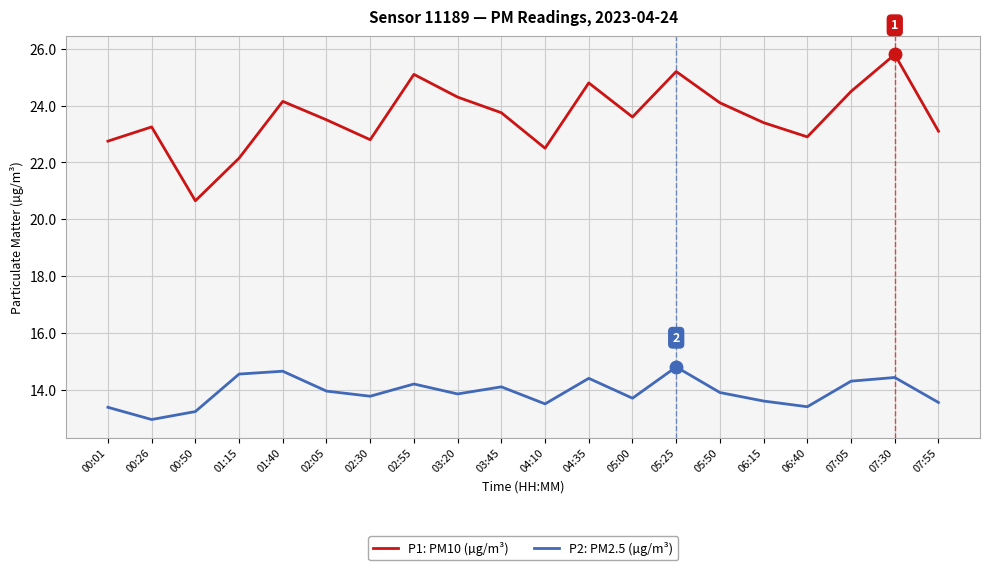

Does the chart display data point markers on the line(s)?

No